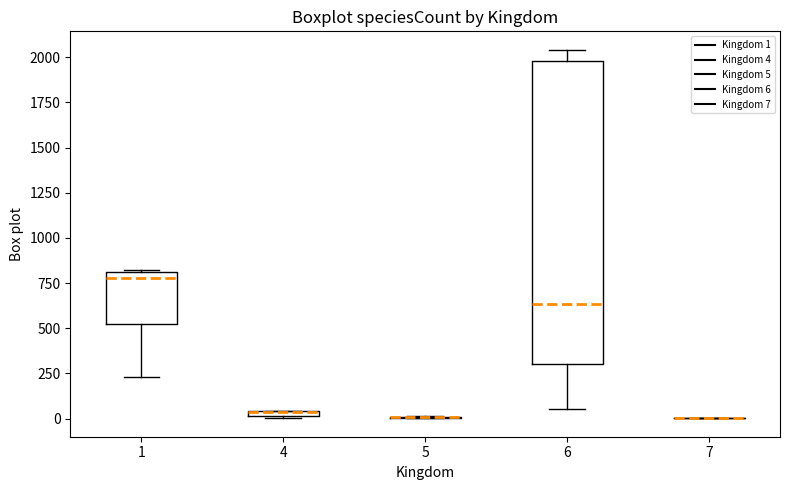

Where is the upper edge of the box at x = 4 on the y-axis? The values are not printed on the chart, so give them approximately, as read against the axis.

50